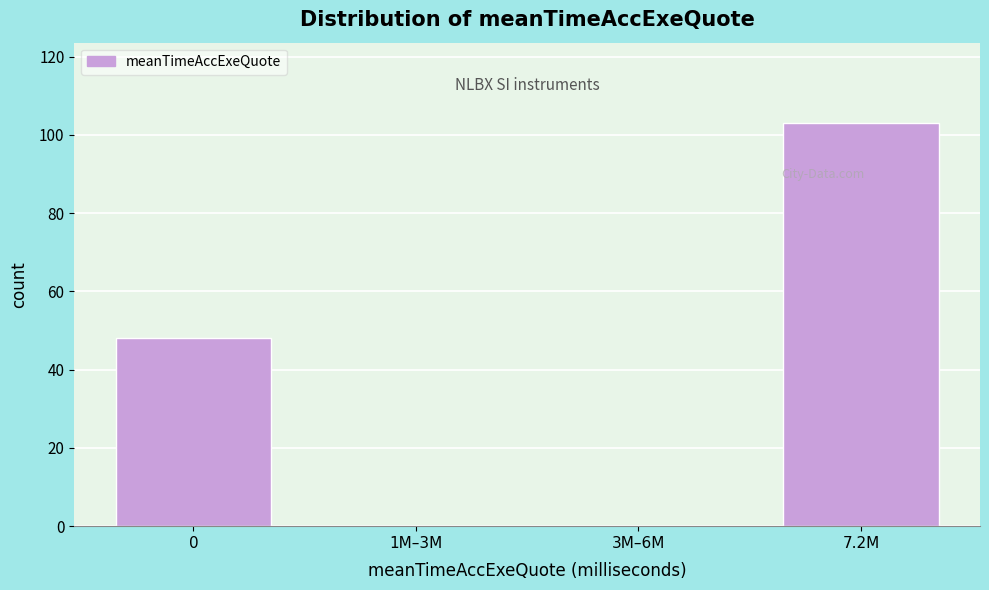

Reading left to right, what are all the values shown in this chart?

0=48	1M–3M=0	3M–6M=0	7.2M=103